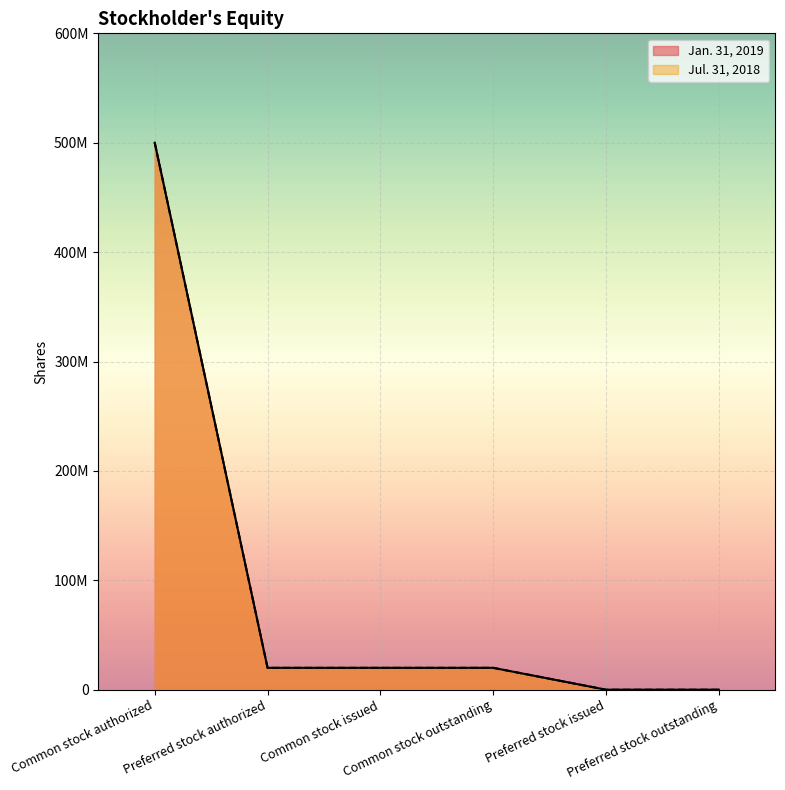

How many distinct data groups are displayed?

2